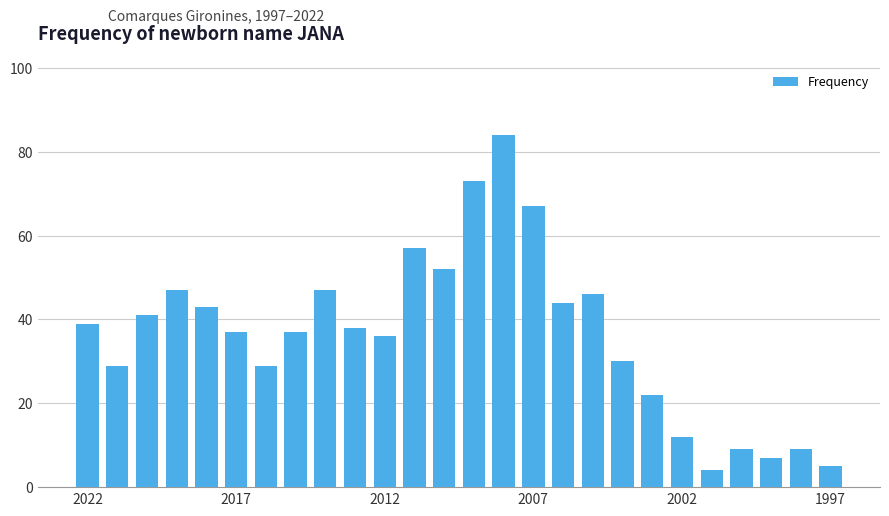

Reading right to left, list all the values displayed in this chart.

5	9	7	9	4	12	22	30	46	44	67	84	73	52	57	36	38	47	37	29	37	43	47	41	29	39